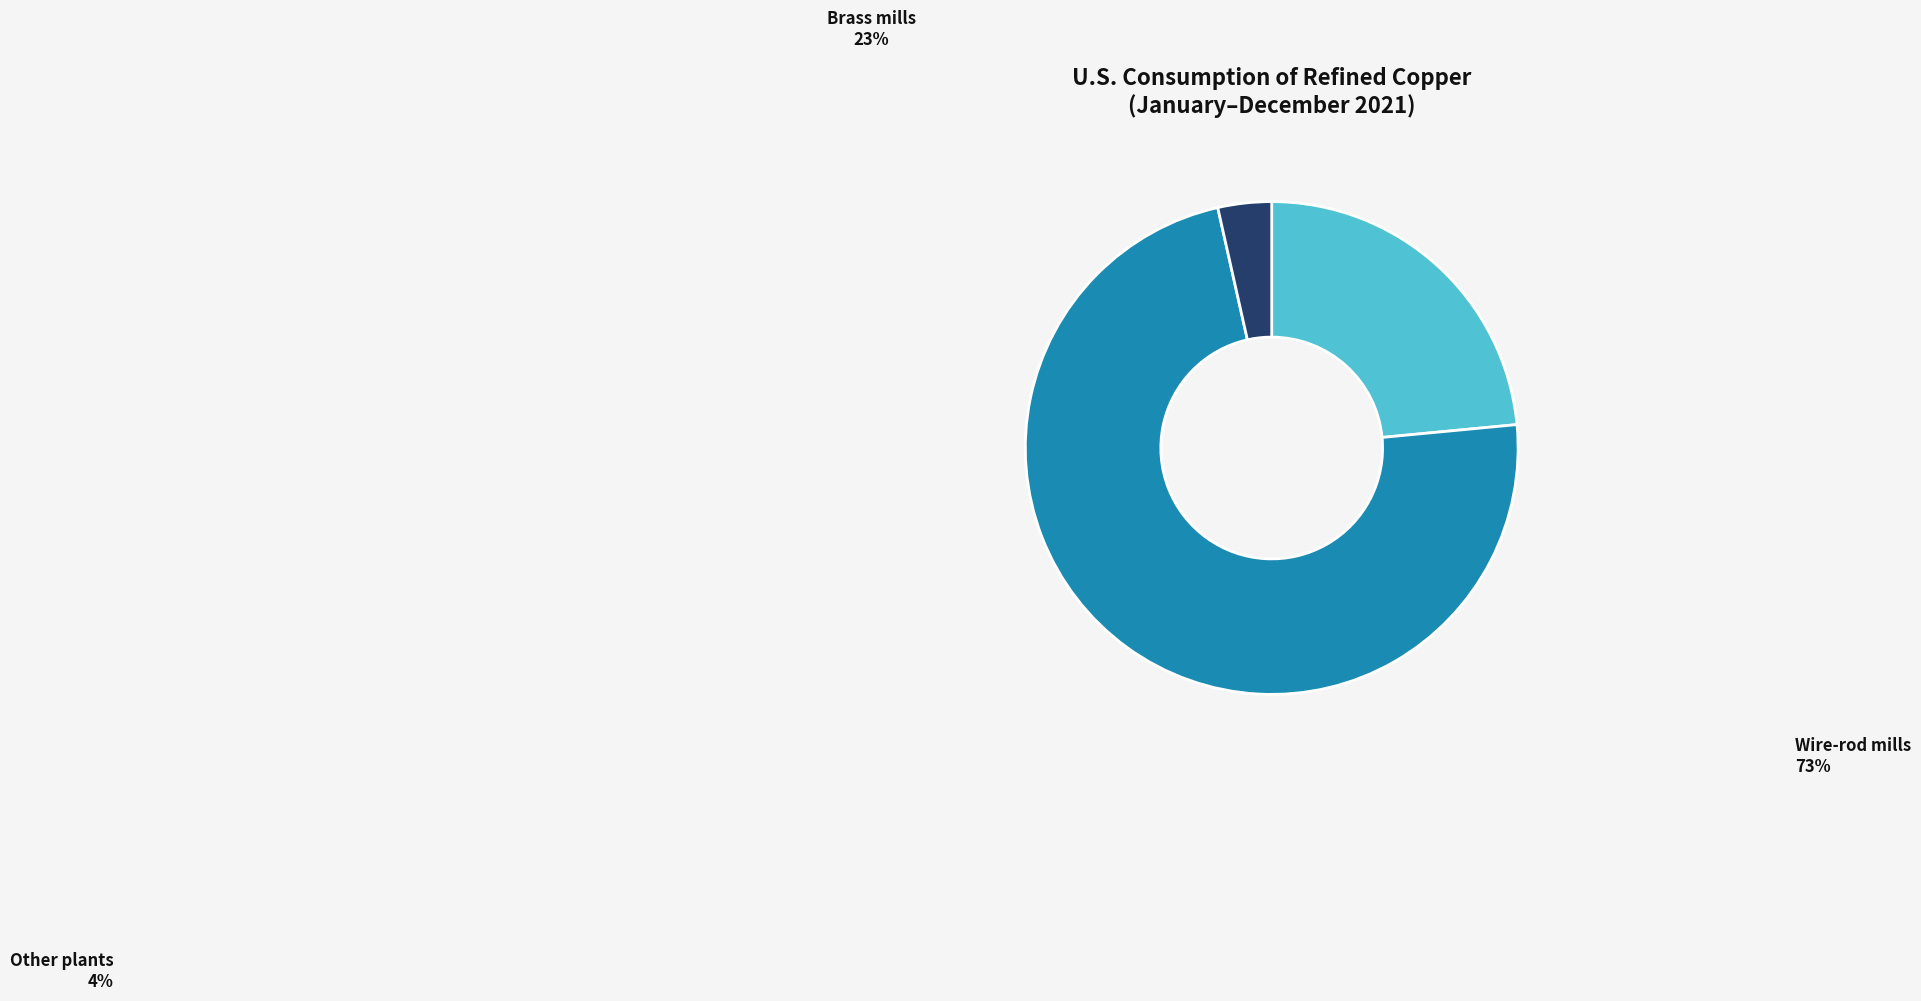

Rank the categories by value from lowest to highest.

Other plants, Brass mills, Wire-rod mills